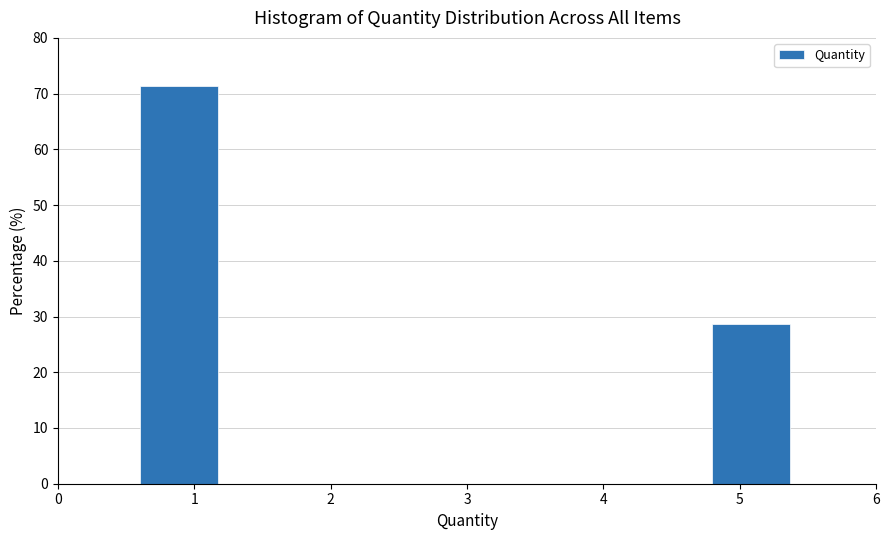

What is the height of the bar covering 0.6 to 1.2 on the x-axis? The values are not printed on the chart, so give them approximately, as read against the axis.

71